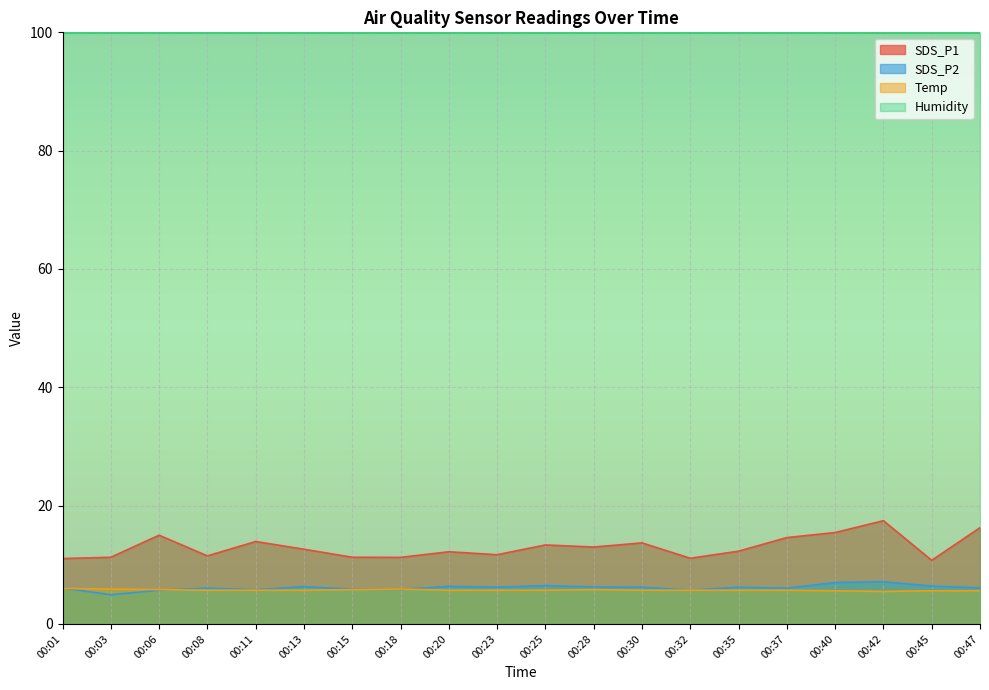

What is the difference between the maximum and minimum values in the Temp series?

0.5